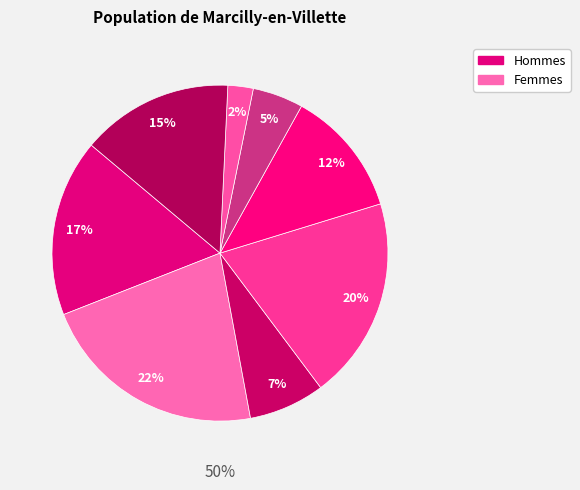

Is the sum of 6 and 7 greater than half?

No